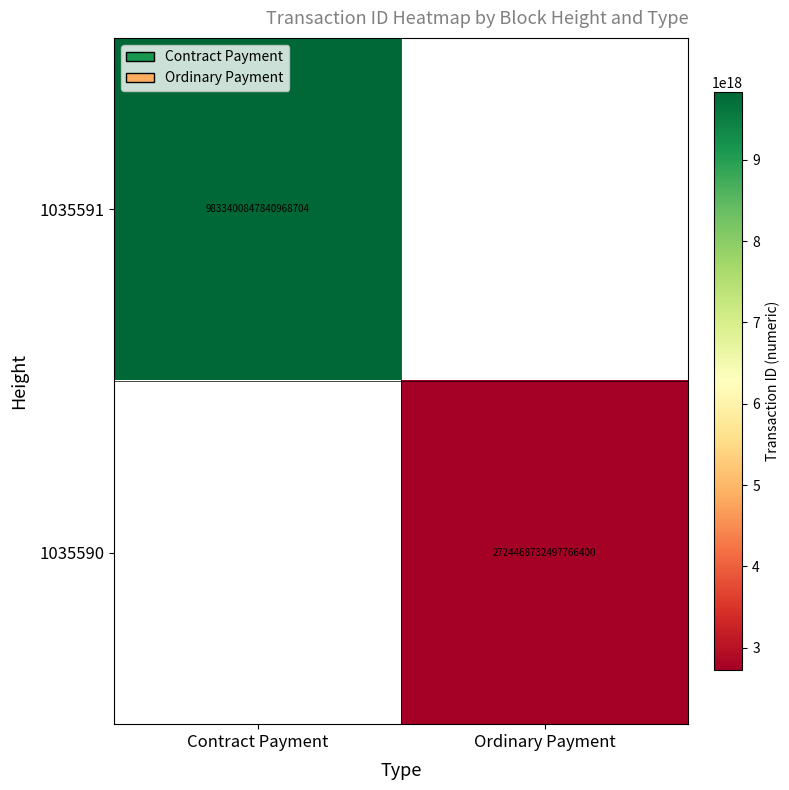

True or false: 1035590 has a value of 2724468732497766400 at Ordinary Payment.

True